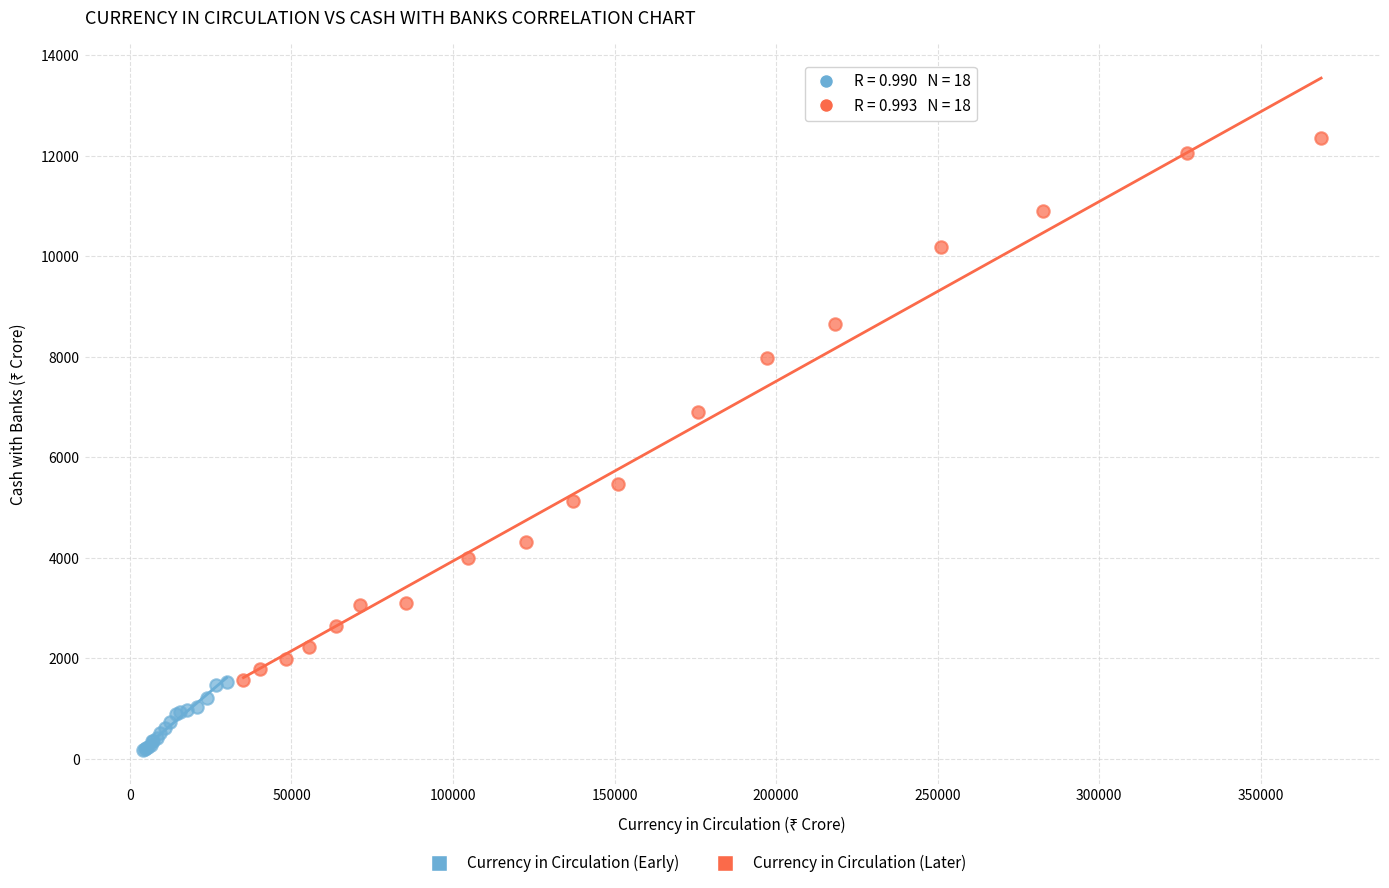

Which series contains the lowest Y value?

Currency in Circulation (Early)